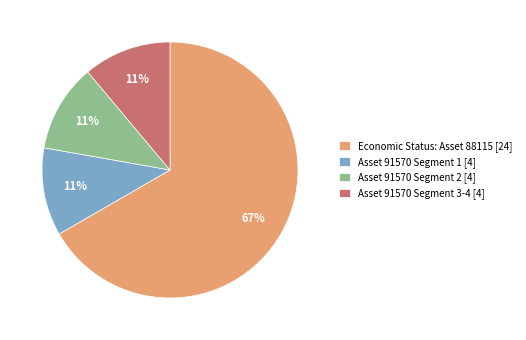

Count the number of slices in the pie.

4